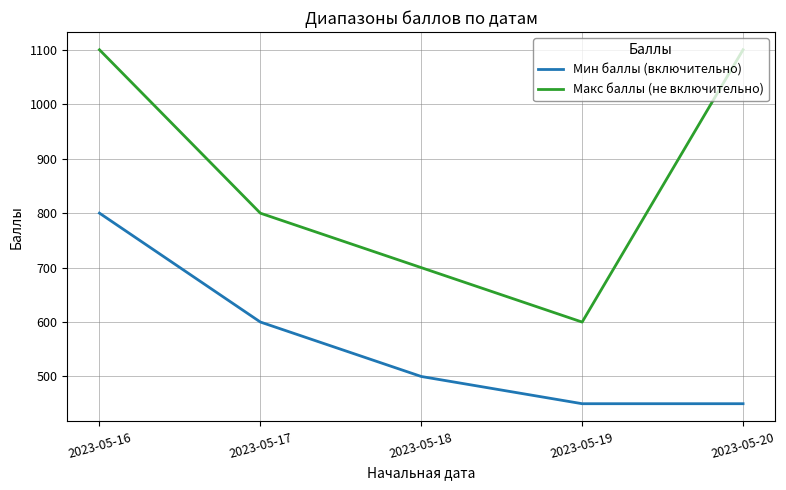

Where is the first local minimum for Макс баллы (не включительно)?

2023-05-19